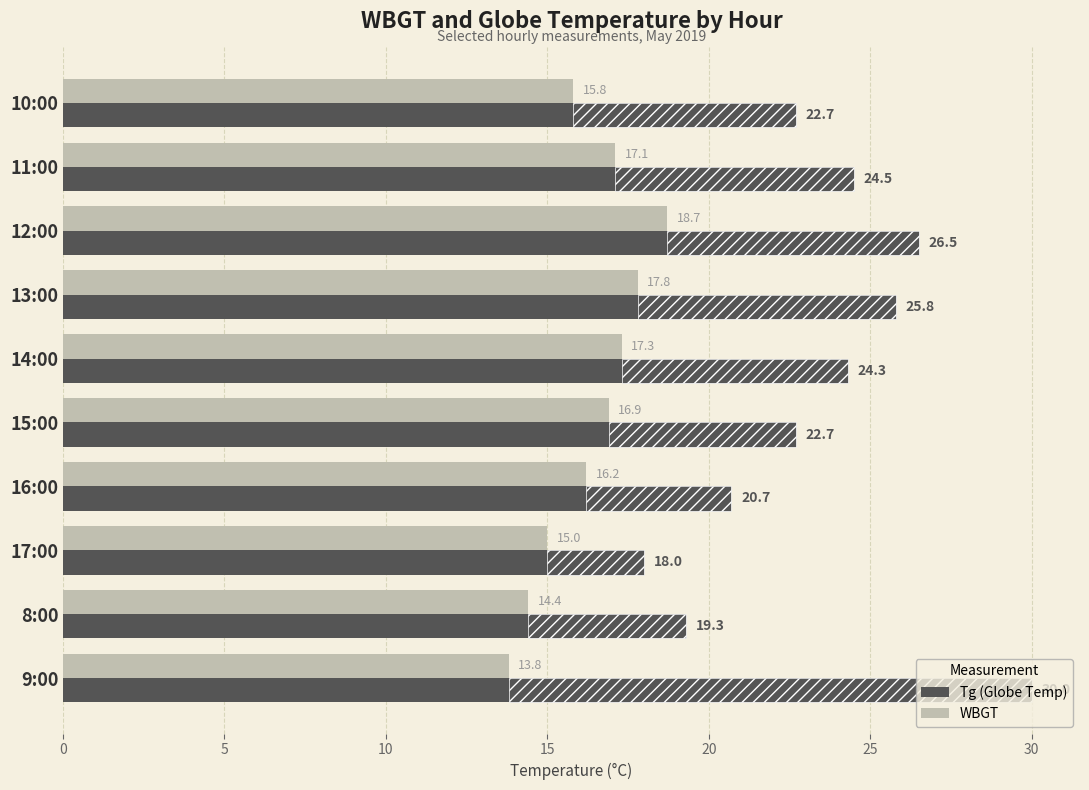

Count the number of categories in the chart.

10